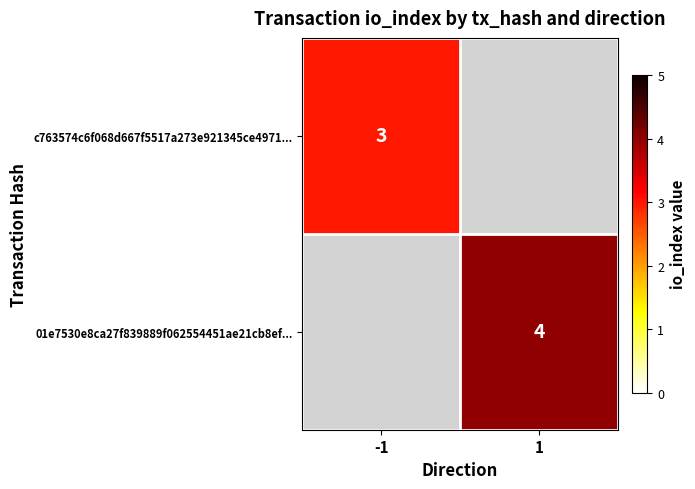

The value of 01e7530e8ca27f839889f062554451ae21cb8ef... at 1 is 2. True or false?

False